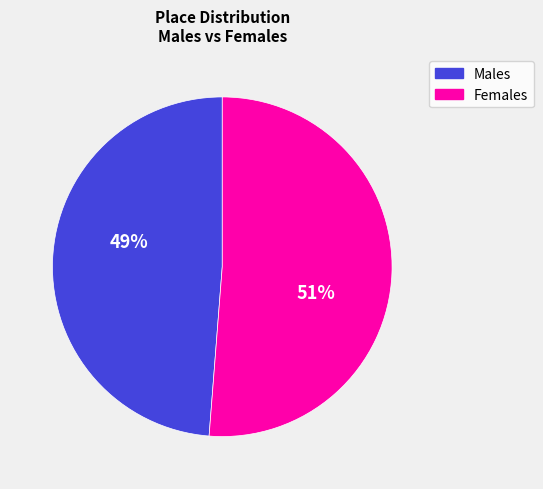

Is it true that Females is 65% of the pie?

False